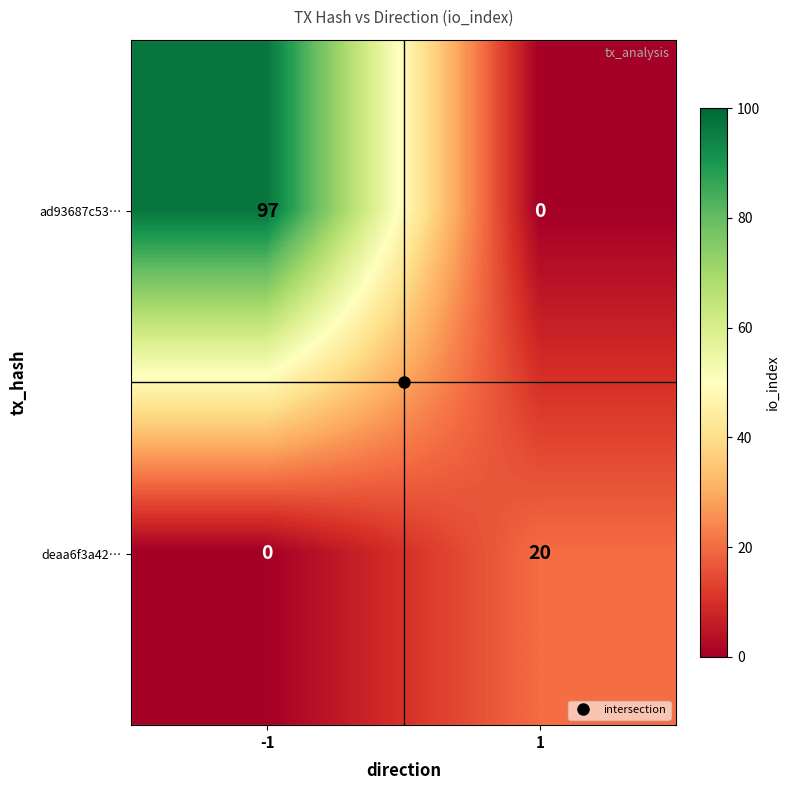

Which series has the widest spread of values?

ad93687c53…